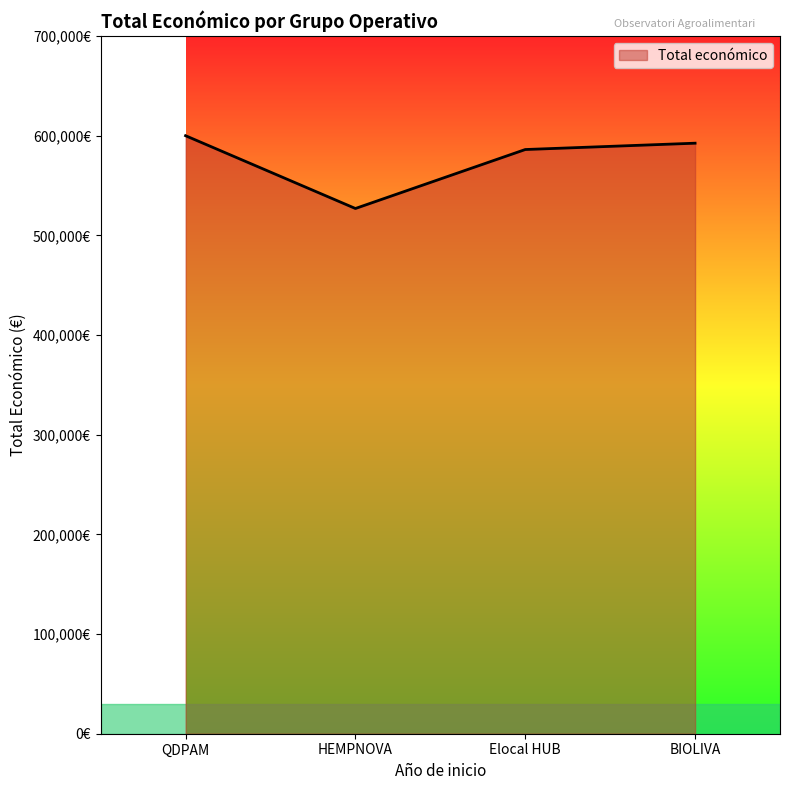

Reading right to left, list all the values displayed in this chart.

592475	586120	526962	599986